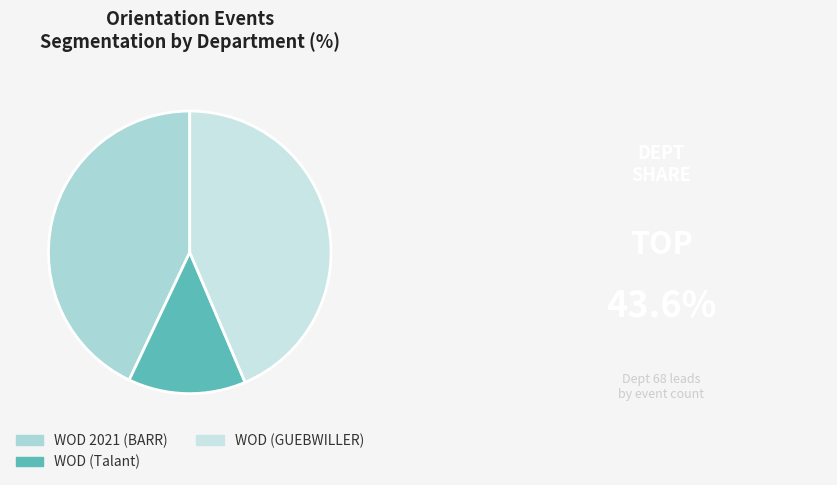

Do WOD 2021 (BARR) and WOD (GUEBWILLER) together represent more than half of the pie?

Yes